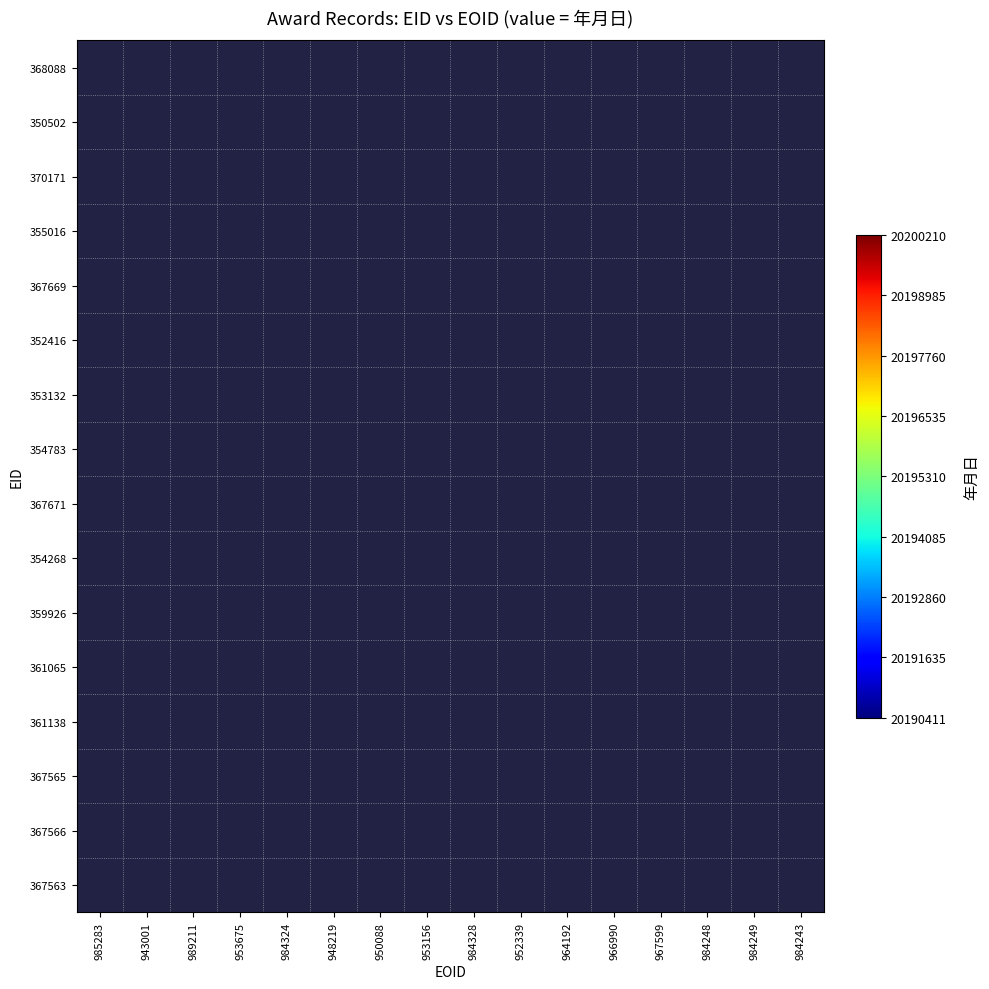

How many data points does each series have?

16